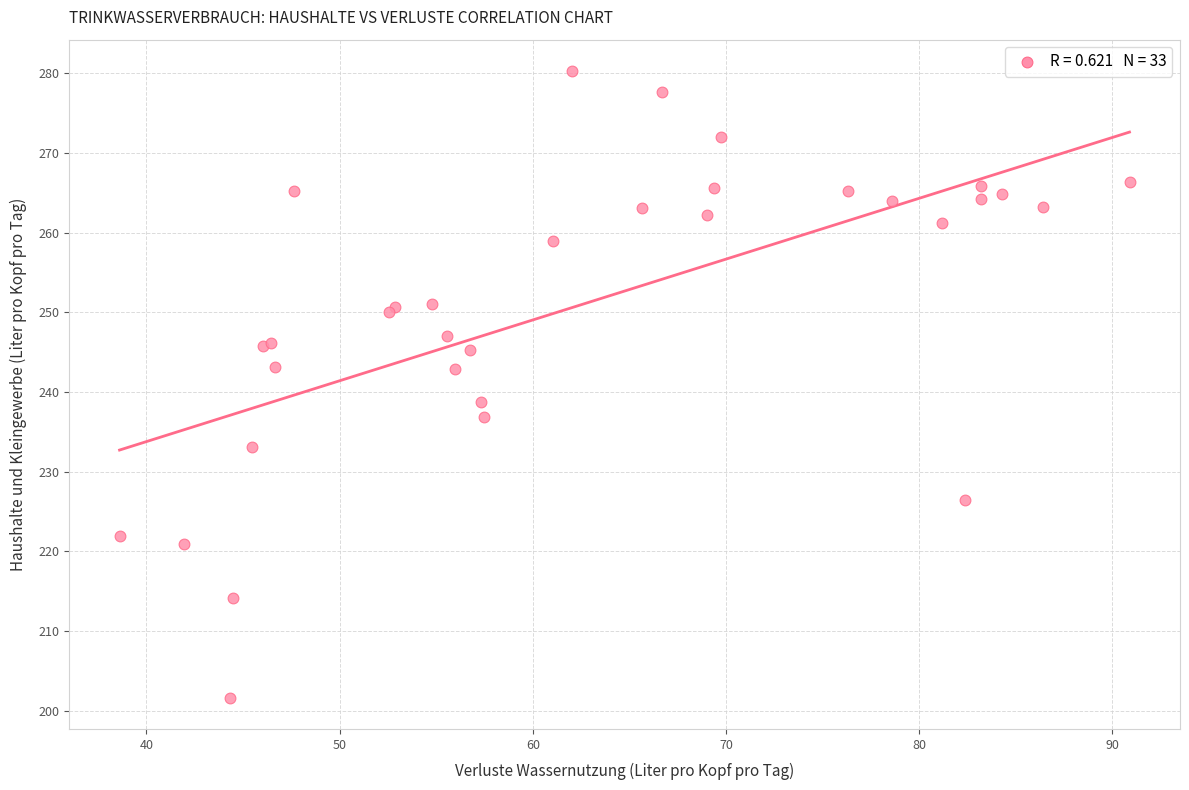

What Y value in the scatter plot is closest to 240?

238.7